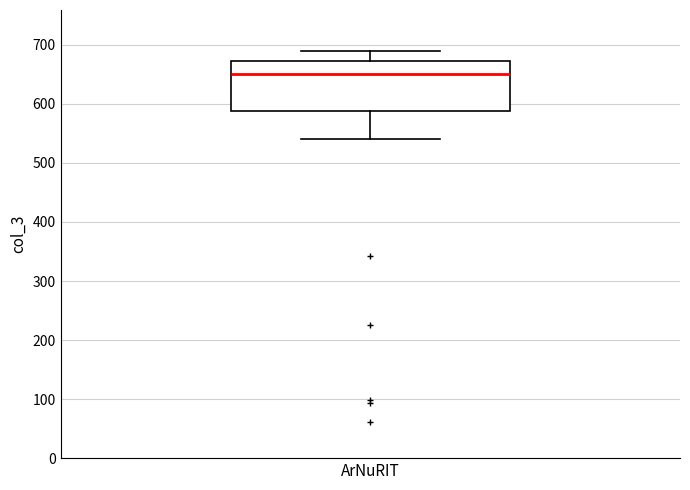

Where does the upper whisker of the box for ArNuRIT end on the y-axis? The values are not printed on the chart, so give them approximately, as read against the axis.

690